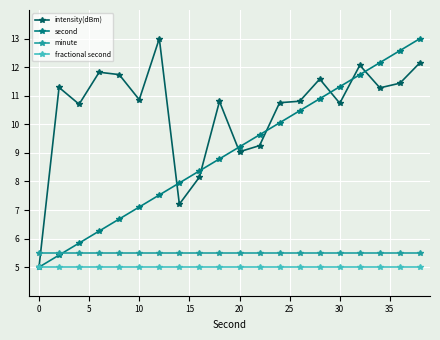

Which series has the largest total across all categories?

intensity(dBm)